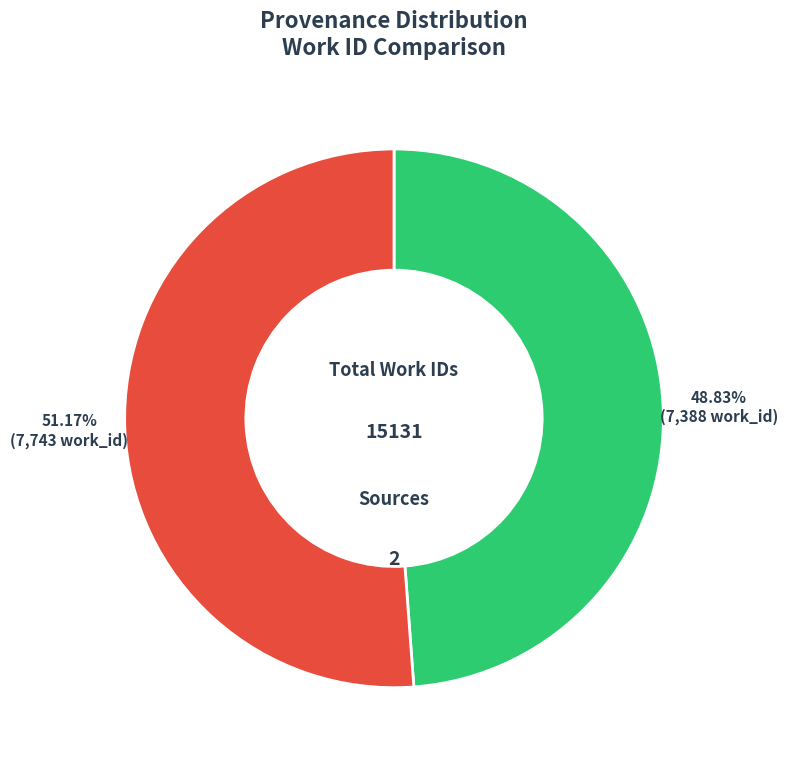

How many segments does this pie chart have?

2